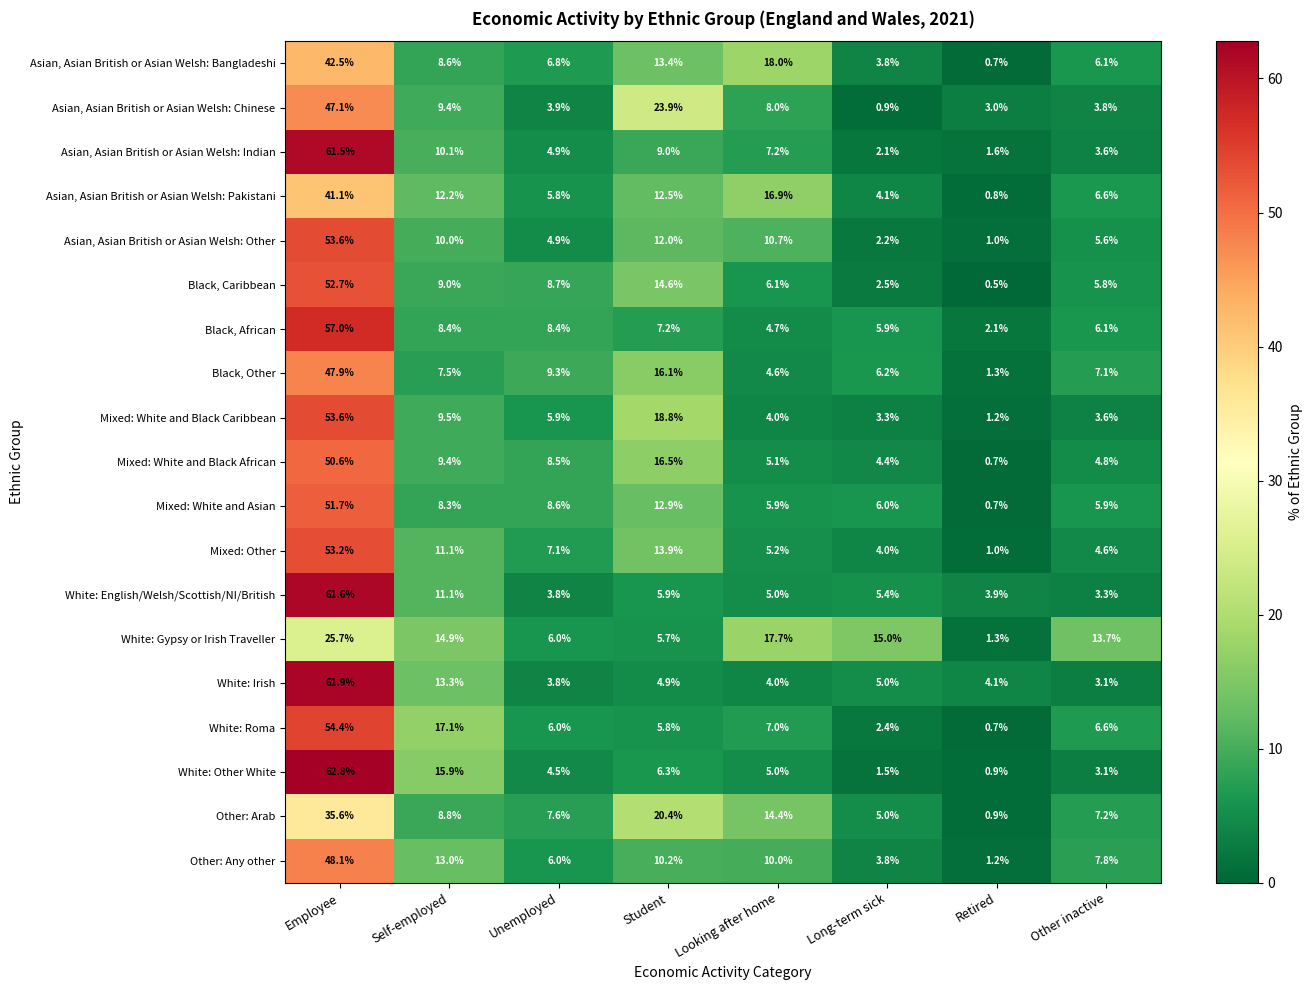

What is the average value of the Mixed: White and Black African series?

12.5